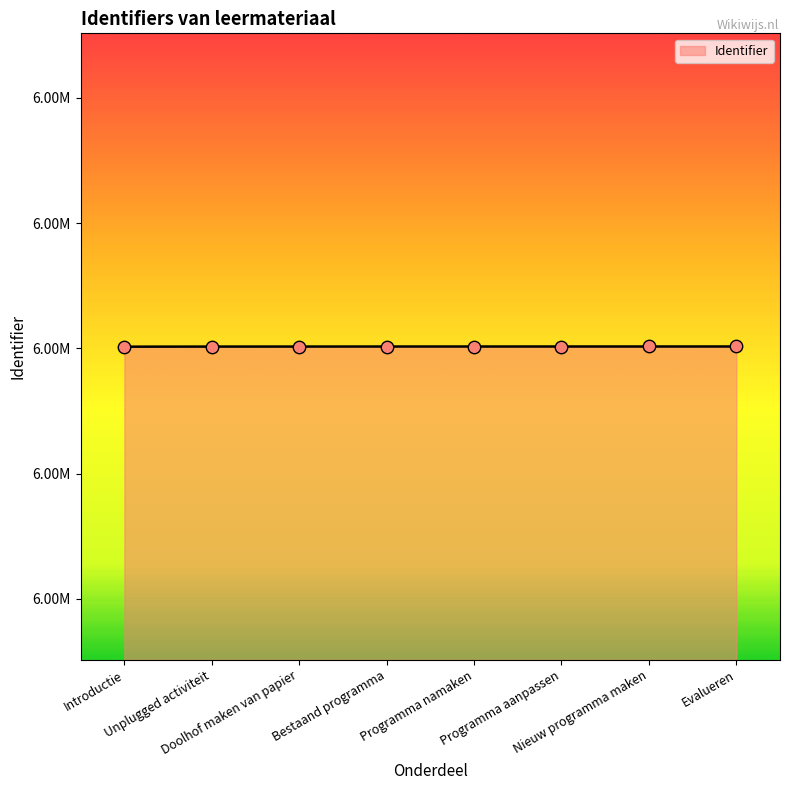

Between Programma aanpassen and Doolhof maken van papier, which is larger?

Programma aanpassen